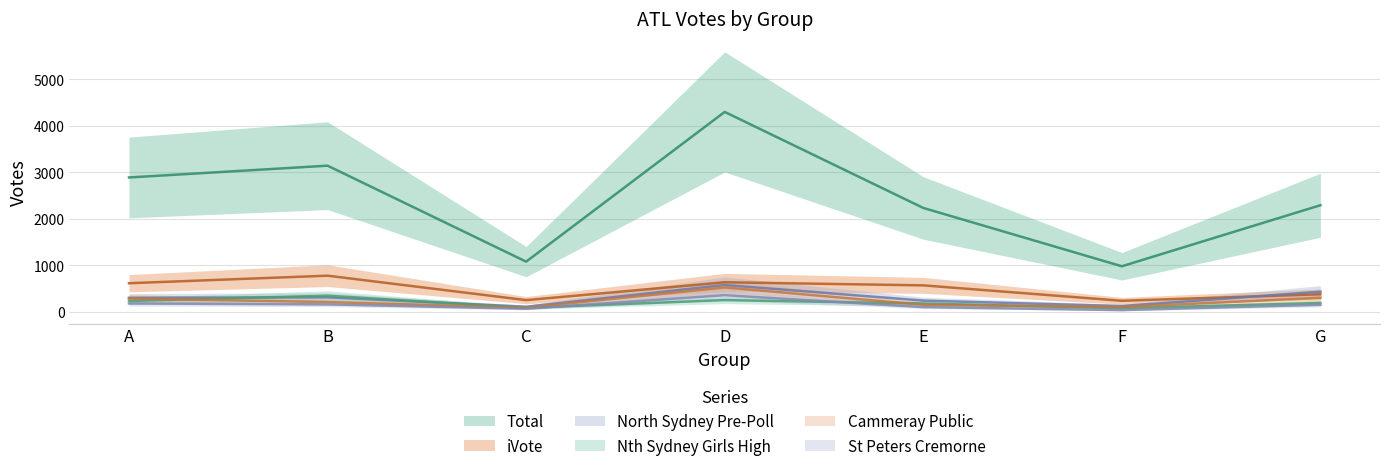

Reading right to left, extract all data points from this chart.

Total: G=2292	F=982	E=2234	D=4295	C=1081	B=3141	A=2888
iVote: G=381	F=241	E=572	D=638	C=255	B=780	A=618
North Sydney Pre-Poll: G=436	F=128	E=245	D=580	C=113	B=315	A=306
Nth Sydney Girls High: G=193	F=82	E=182	D=256	C=91	B=350	A=238
Cammeray Public: G=306	F=106	E=155	D=527	C=92	B=213	A=290
St Peters Cremorne: G=156	F=41	E=105	D=361	C=70	B=164	A=183